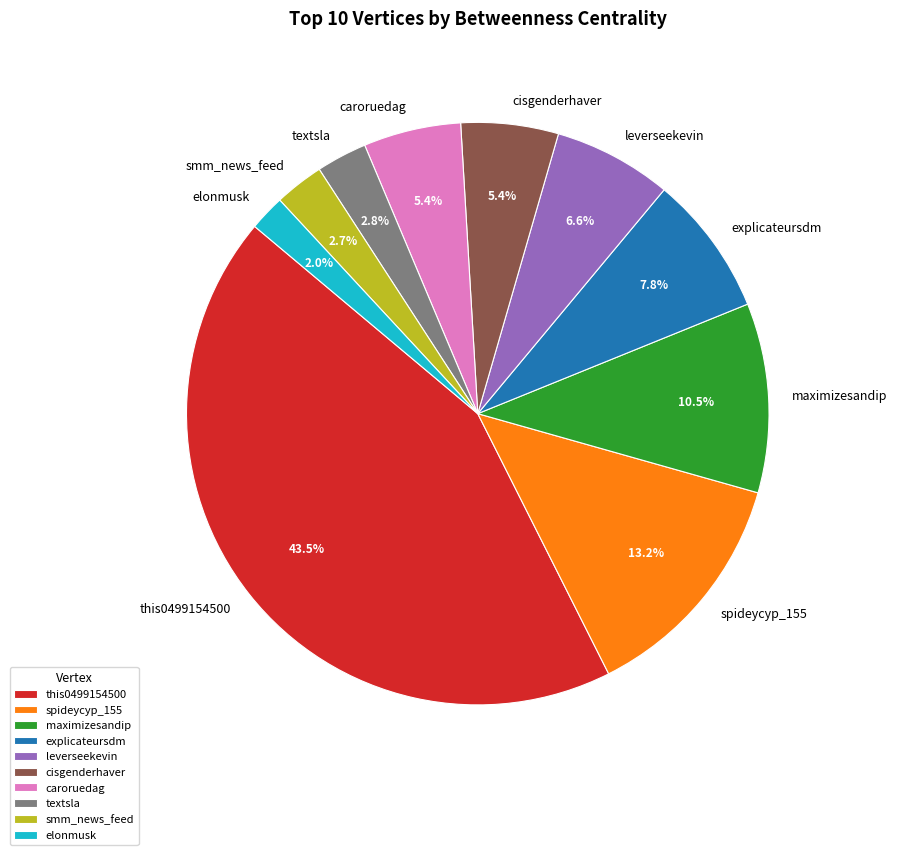

Which slice is the largest?

this0499154500